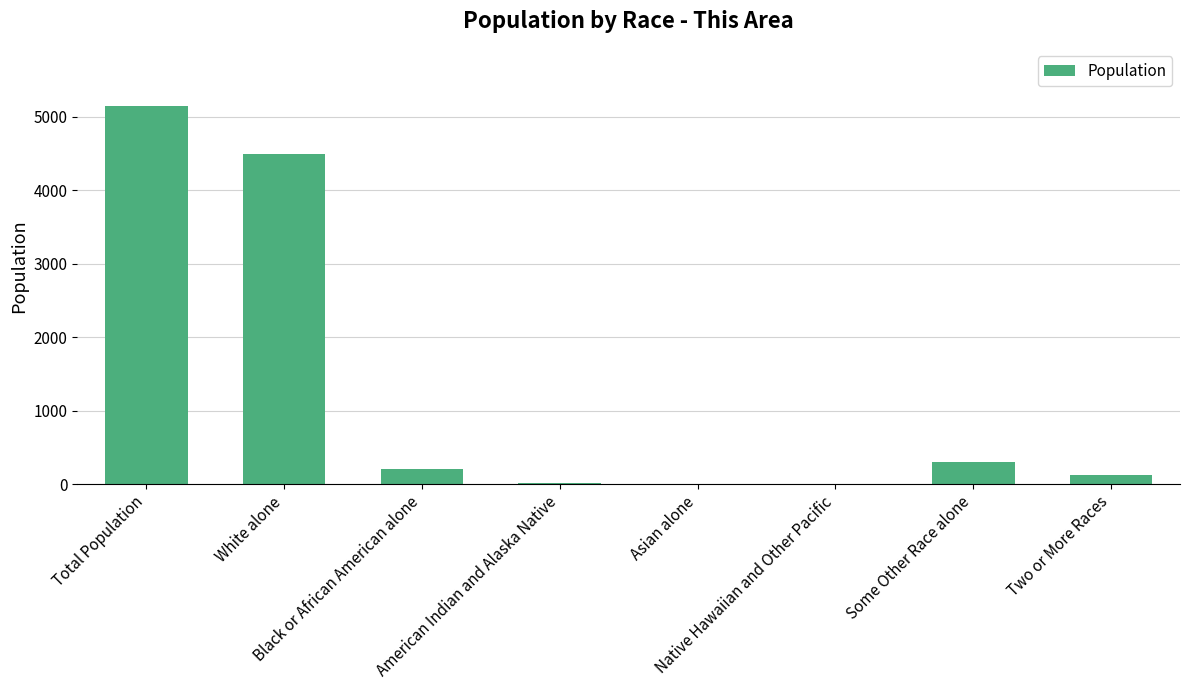

How many categories are shown in the chart?

8